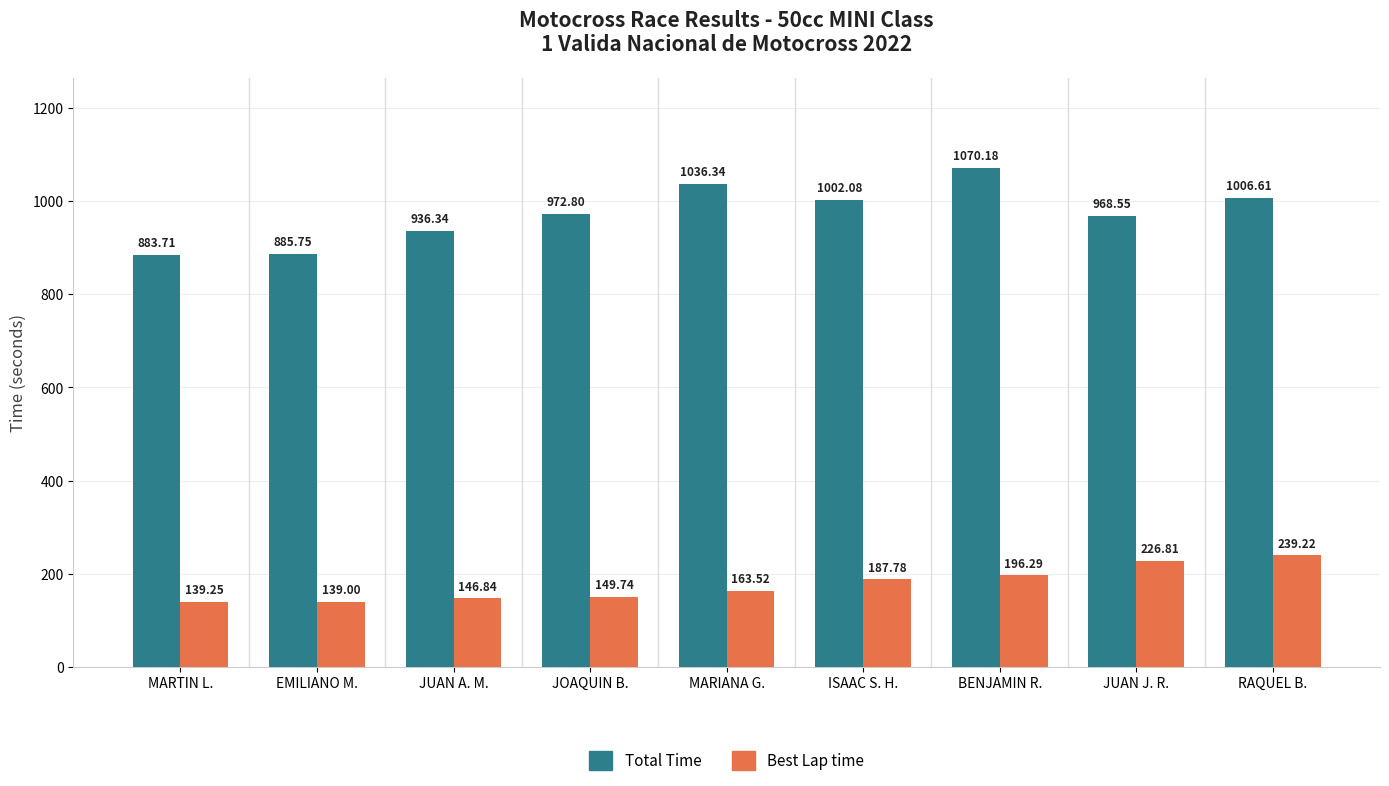

At which category does the chart reach its minimum across all series?

EMILIANO M.